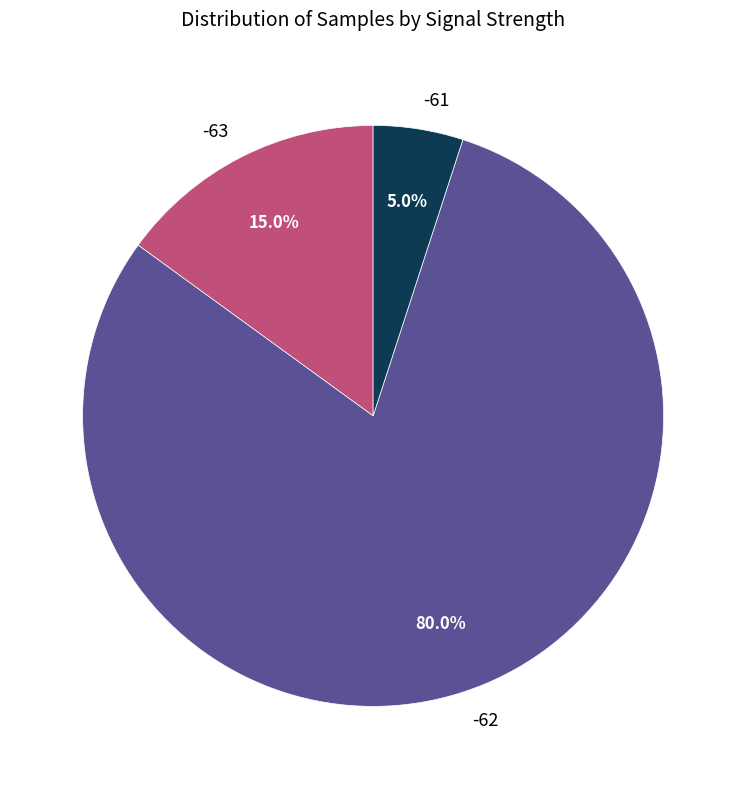

Which category has the biggest portion of the pie?

-62